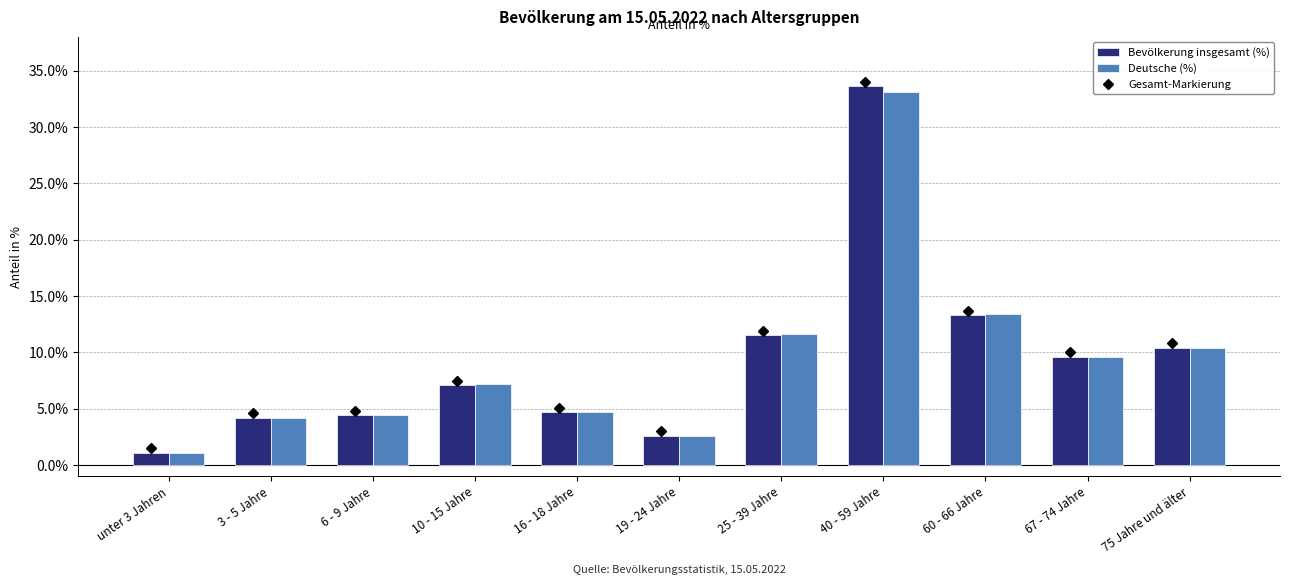

What is the label of the 3rd bar from the right?

60 - 66 Jahre